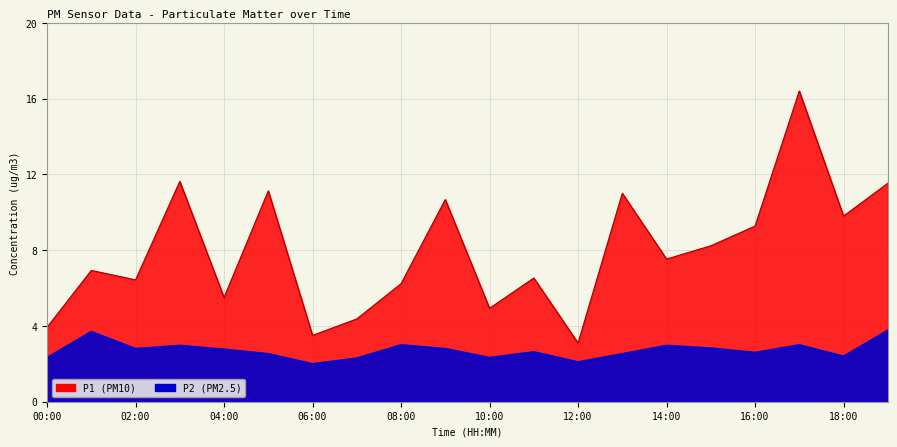

What is the lowest value of the P1 series?

3.1